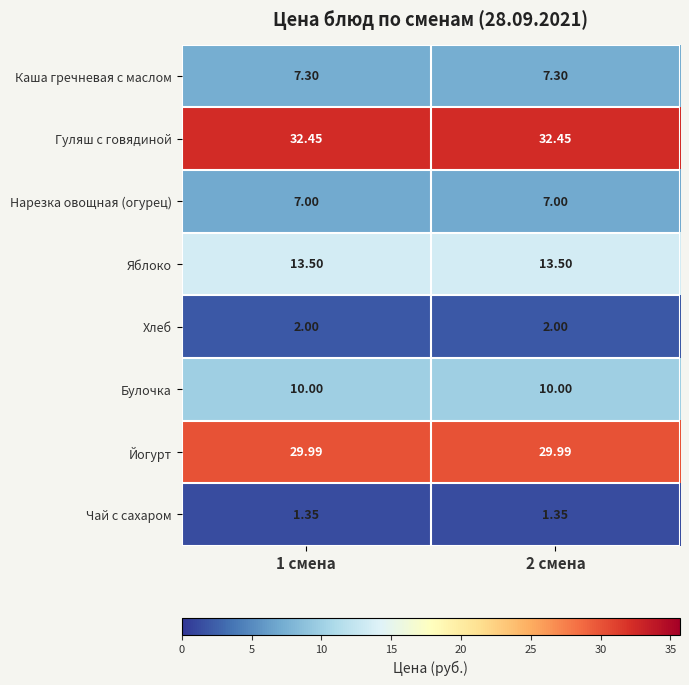

Which series has the largest total across all categories?

Гуляш с говядиной